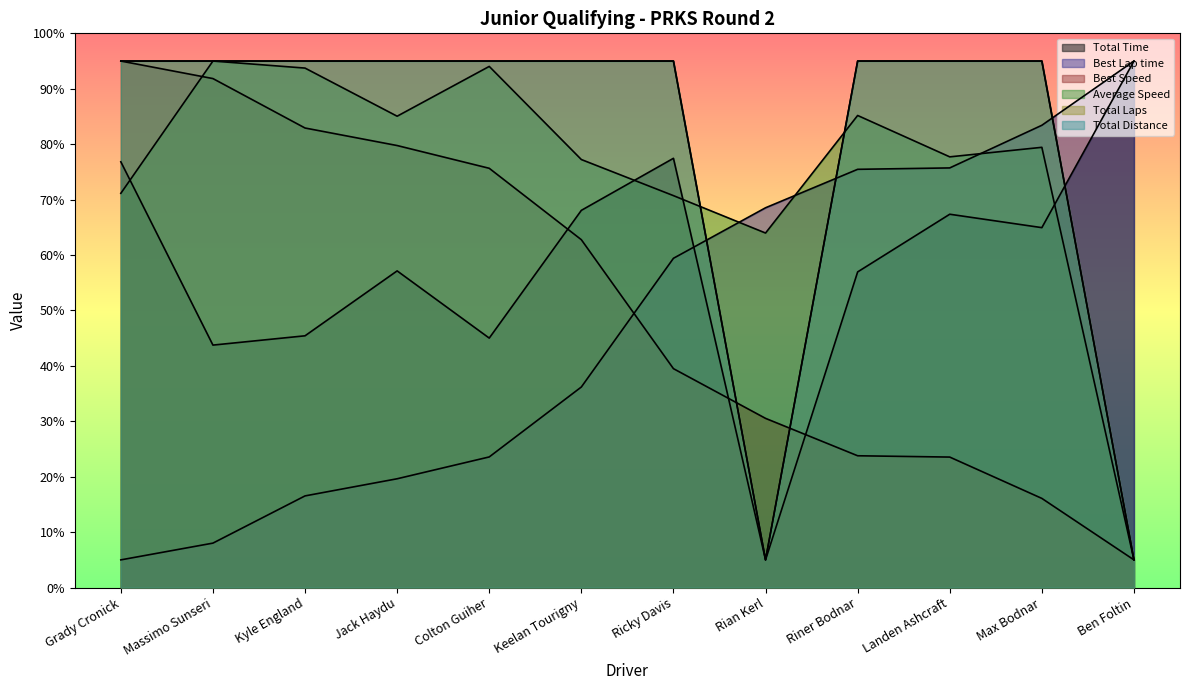

What value does the Total Laps series have at Landen Ashcraft?

95.0